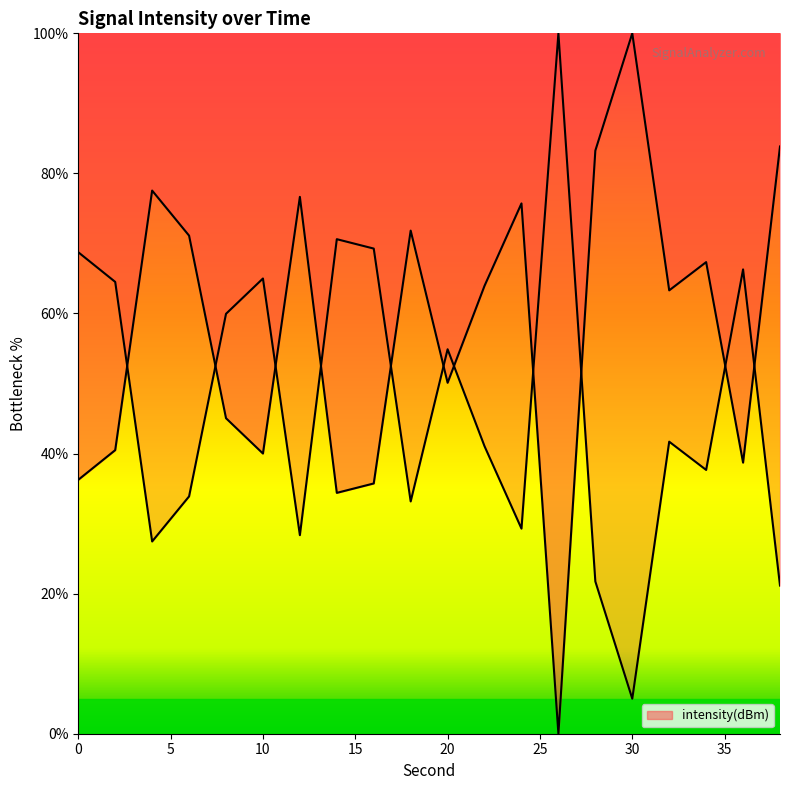

Rank the categories by value from highest to lowest.

30, 38, 28, 4, 12, 24, 18, 6, 34, 22, 32, 20, 8, 2, 10, 36, 0, 16, 14, 26